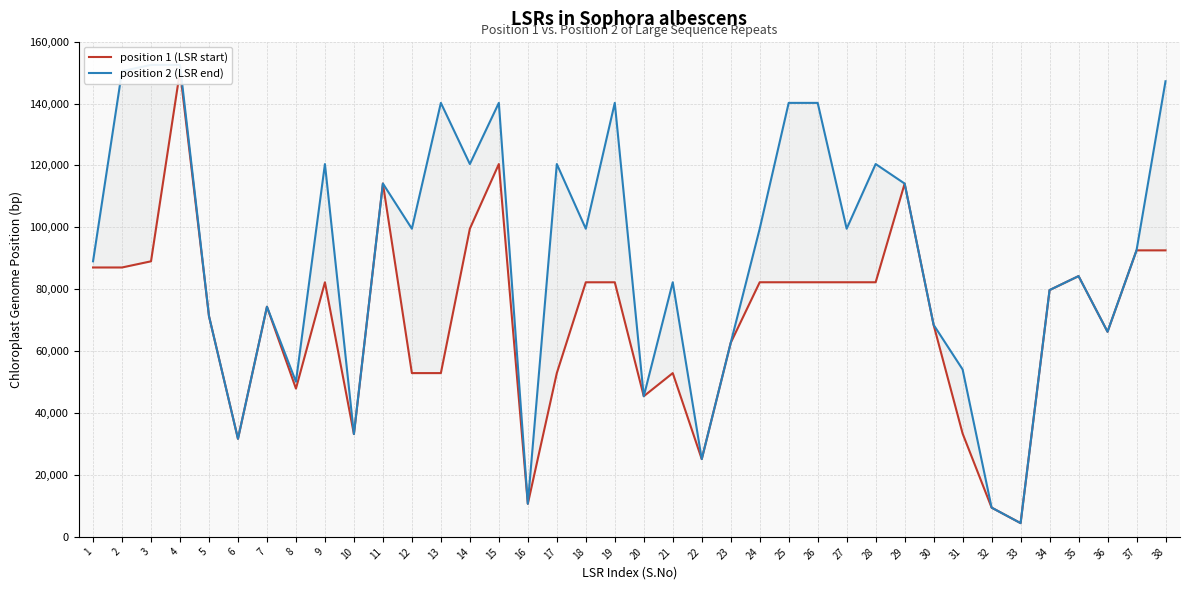

How many interior local valleys does the position 1 (LSR start) series have?

8